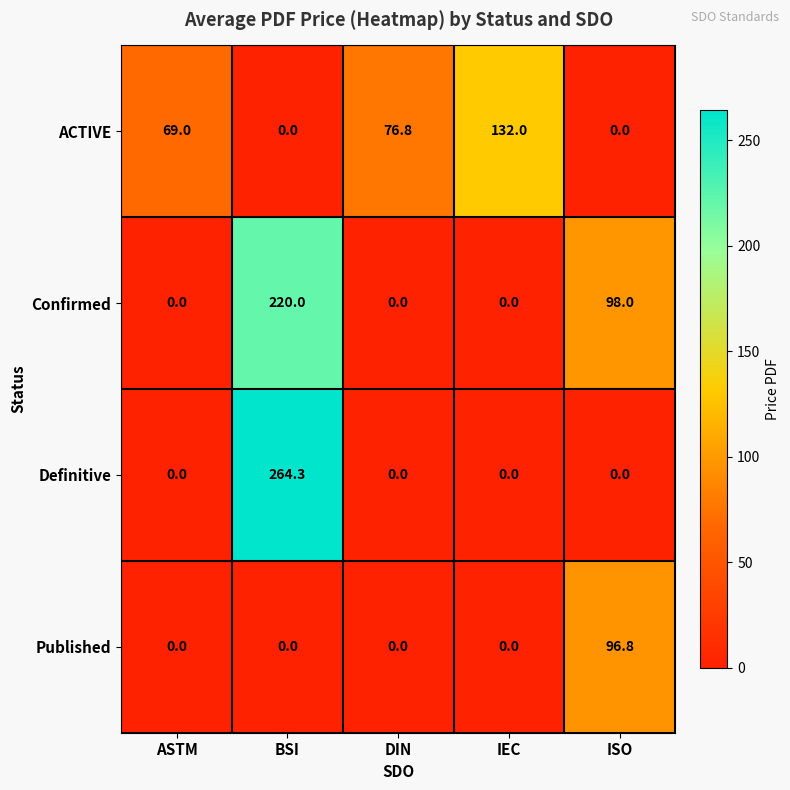

The Confirmed series shows 98.0 at ISO. True or false?

True